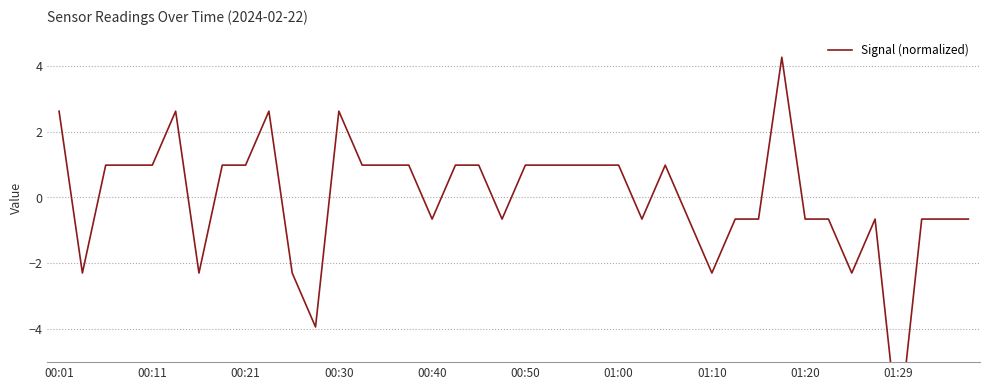

What is the maximum value shown in the chart?

4.3